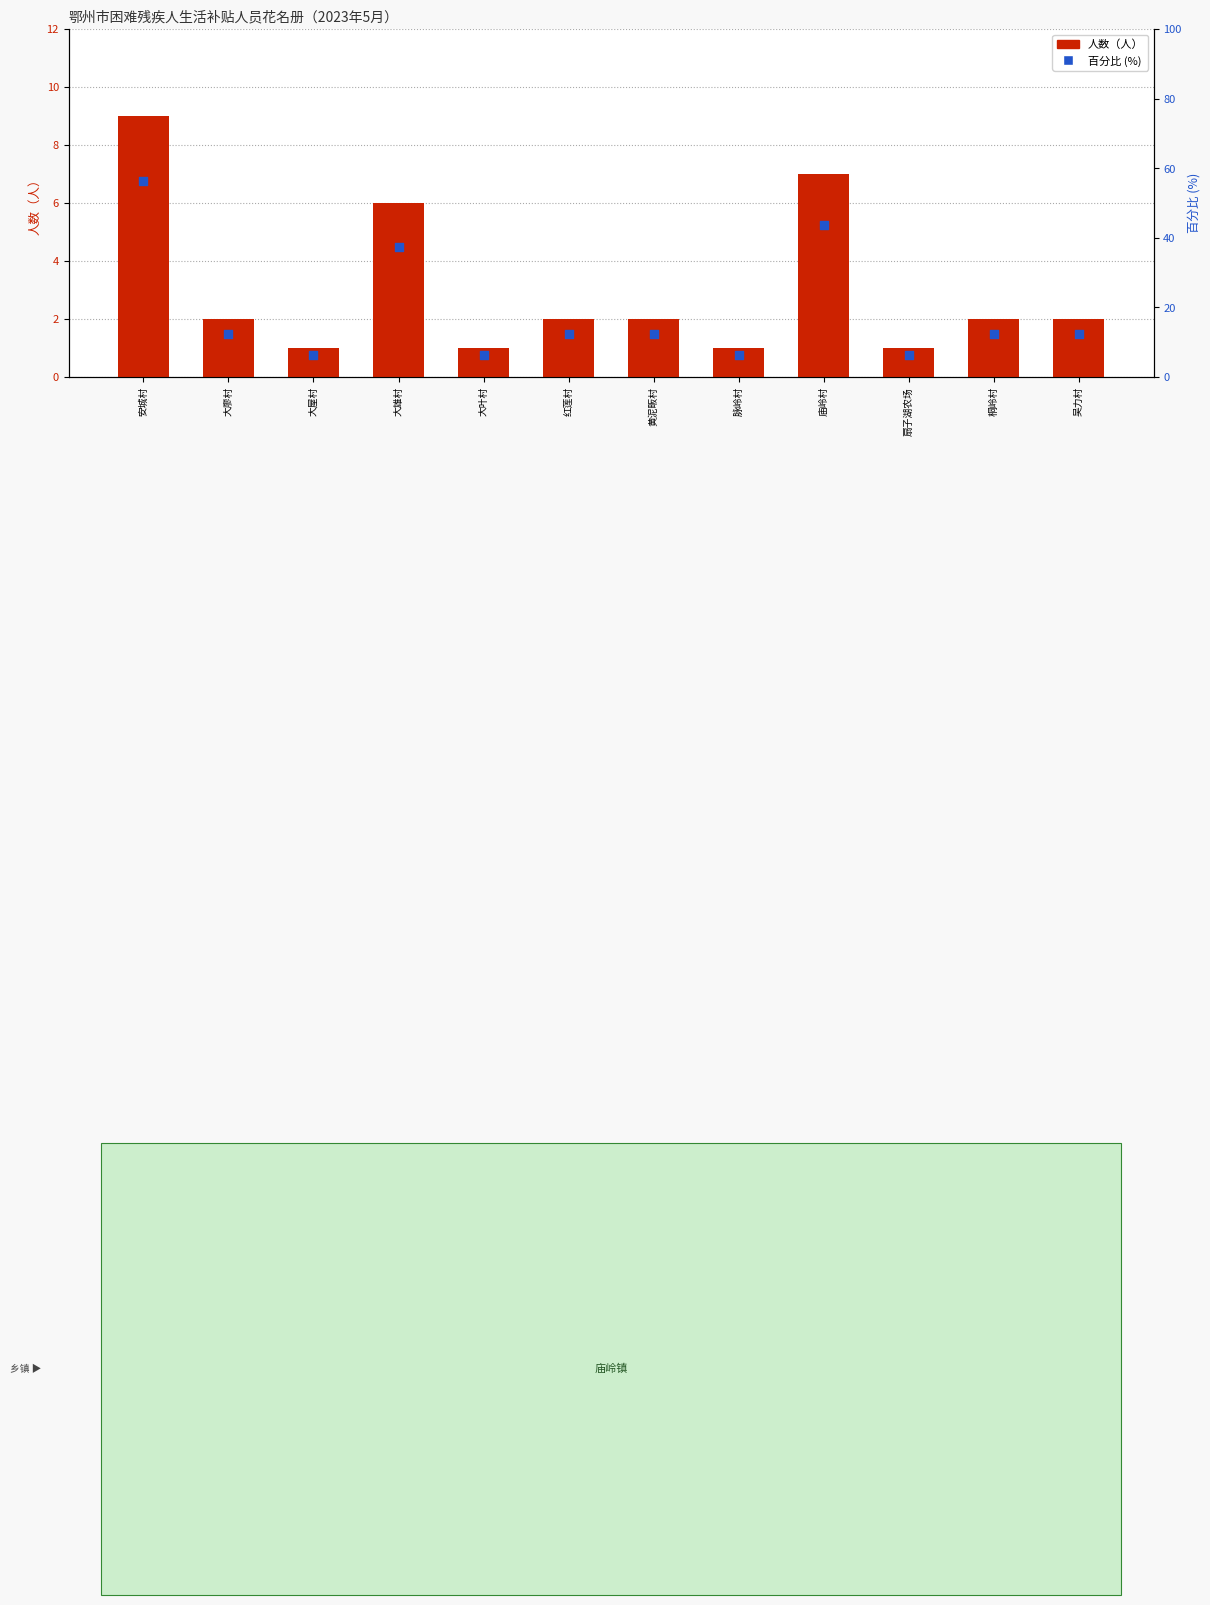

What are all the series names shown in the legend?

人数（人）, 百分比 (%)